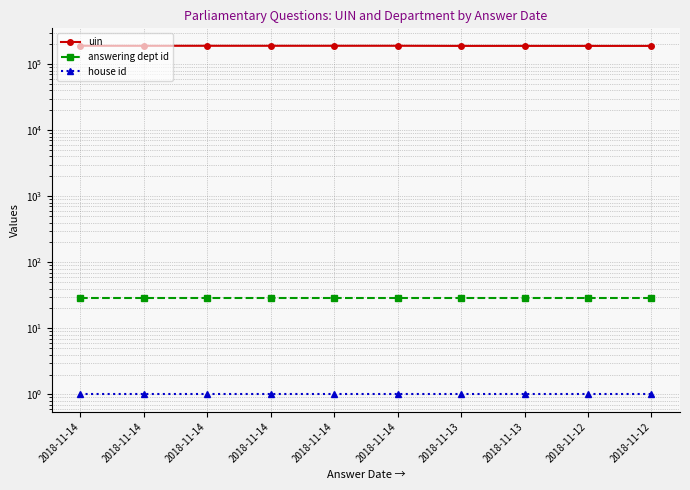

True or false: answering dept id and uin cross at least once.

False